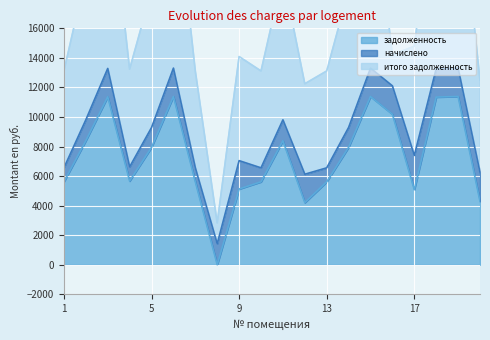

What is the highest value of the задолженность series?

11385.6